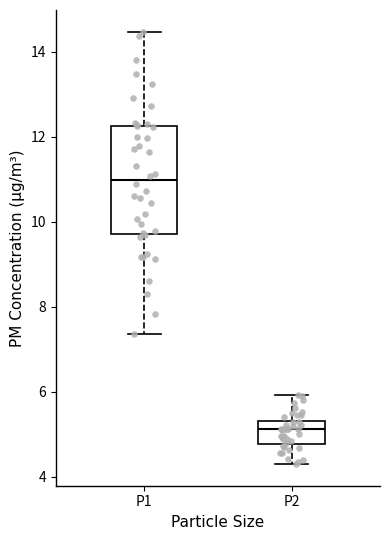

Which box is the tallest, from its lower edge to its upper edge?

P1